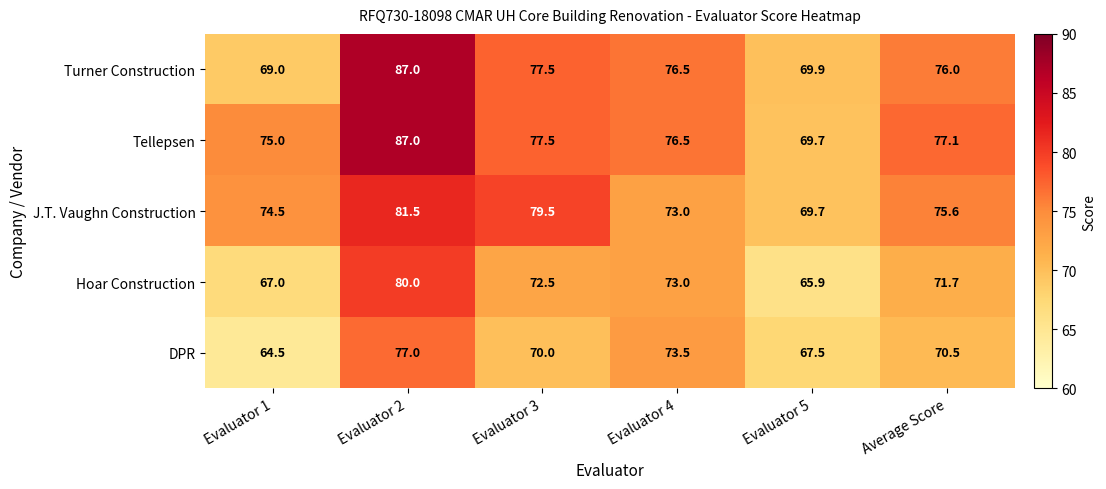

Which series has the largest total across all categories?

Tellepsen